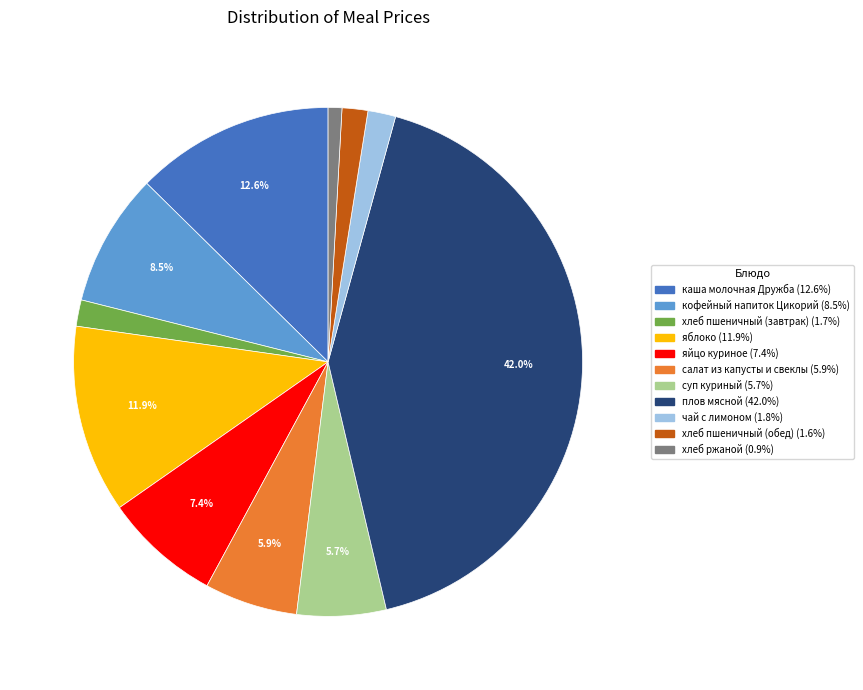

Does суп куриный represent more than half of the total?

No